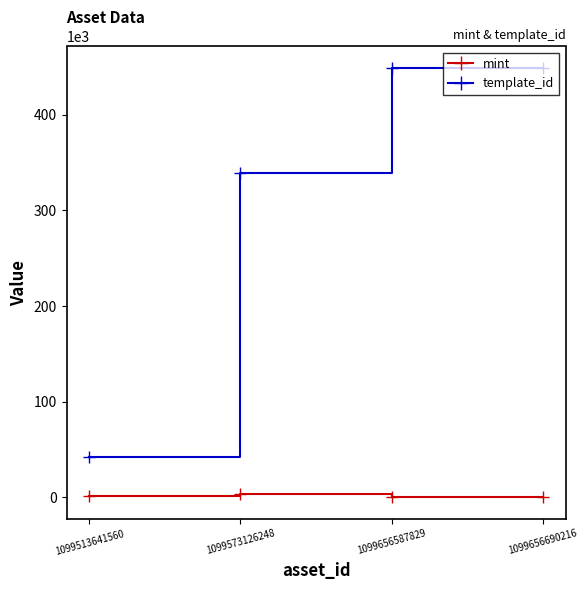

Which series has the largest total across all categories?

template_id